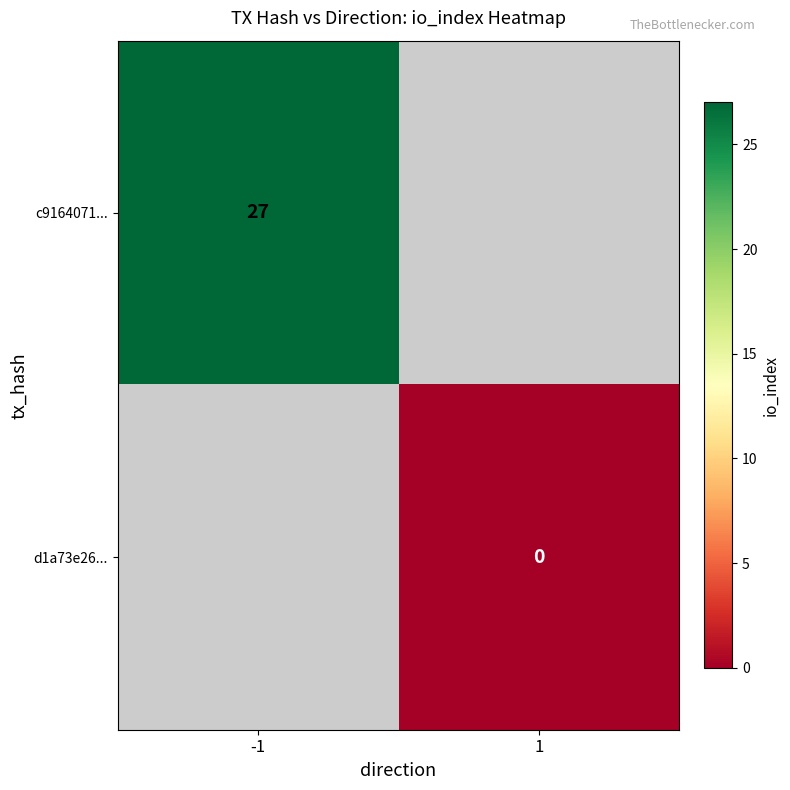

The c9164071... series shows 39.0 at -1. True or false?

False